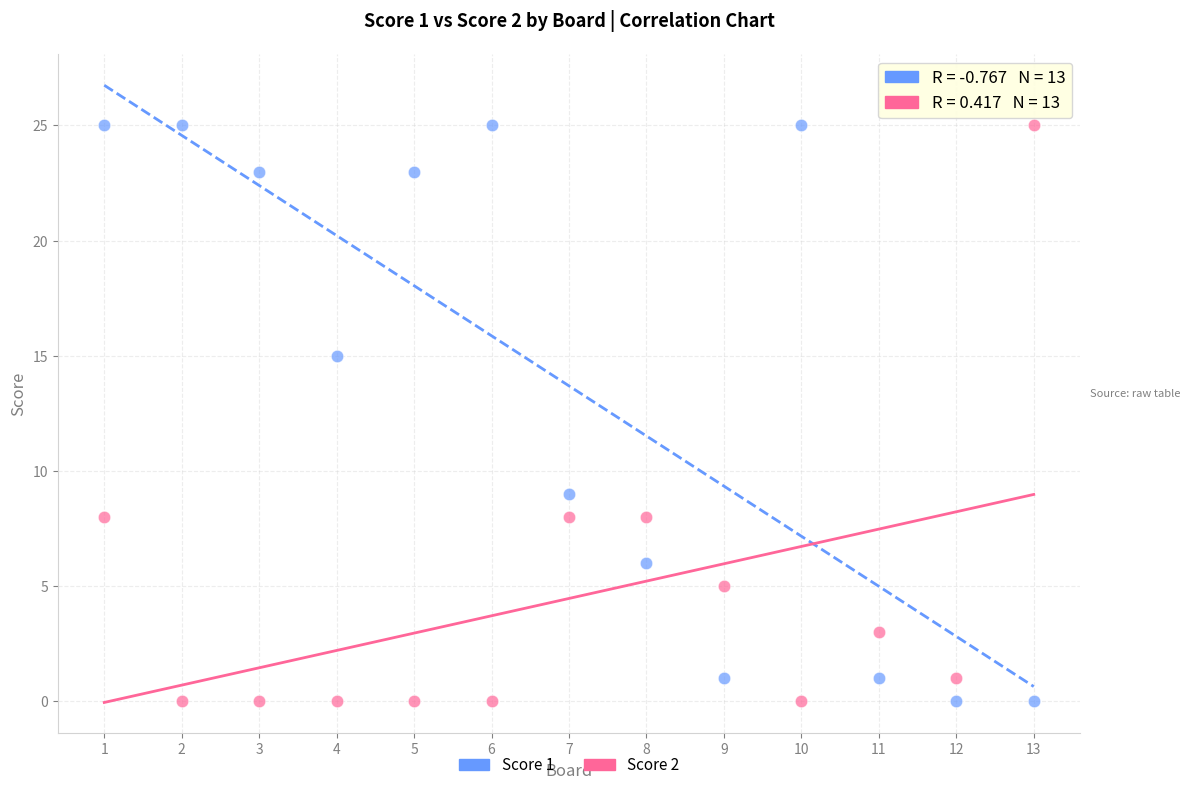

Across all data points, what is the range of X values (max minus min)?

12